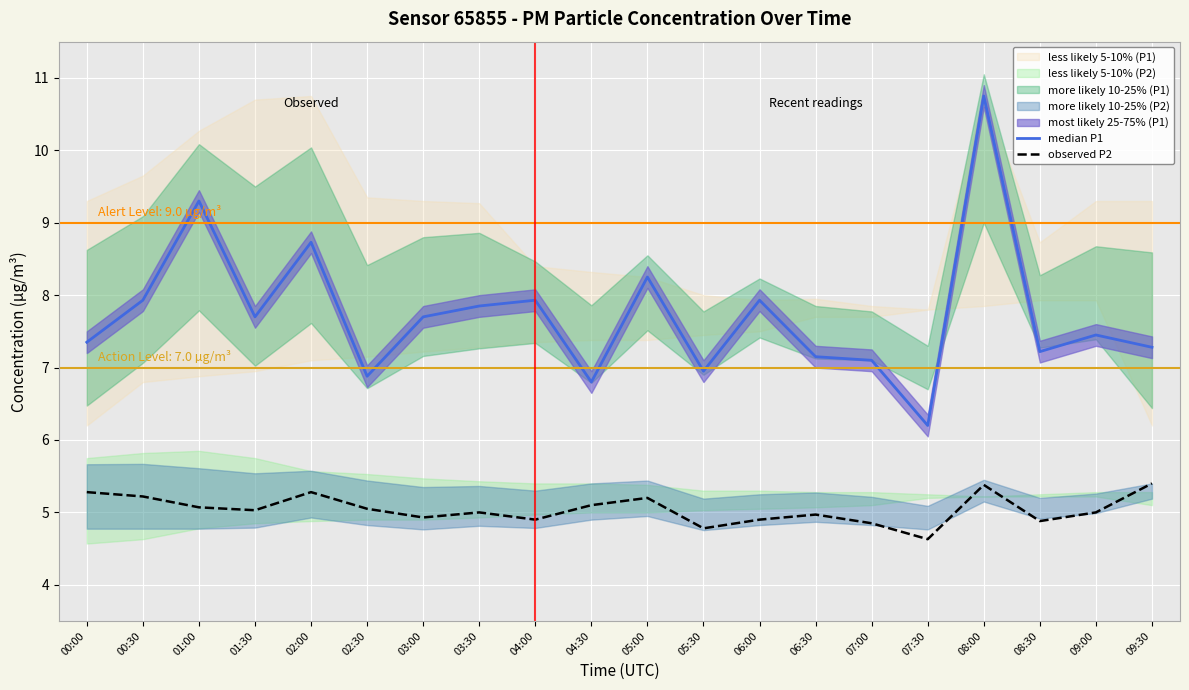

True or false: median P1 and observed P2 intersect in this chart.

False